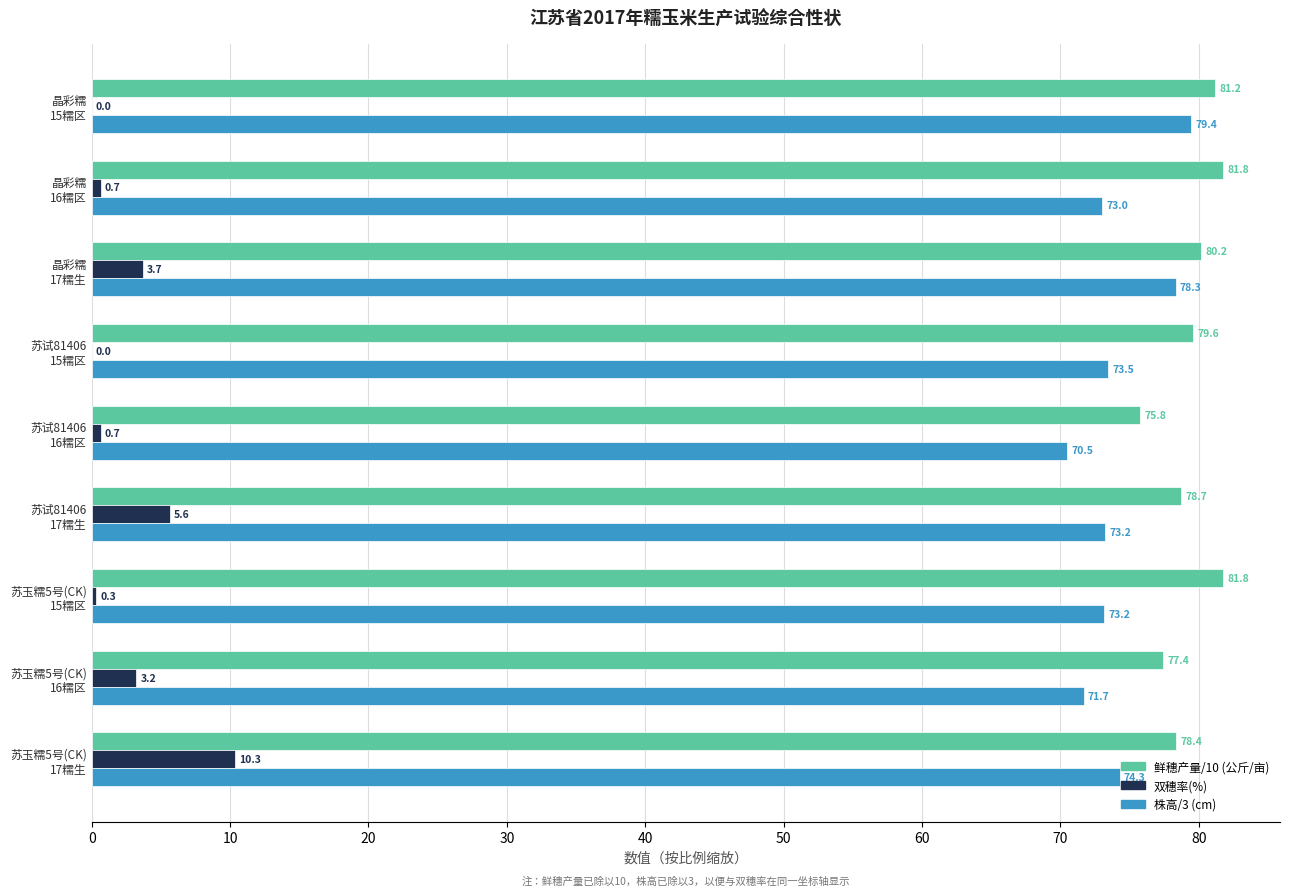

What is the sum of all 双穗率(%) values?

24.5